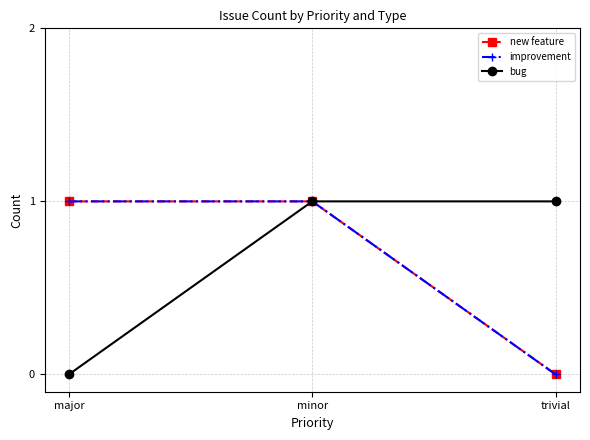

Is this an area chart (filled region under the line)?

No